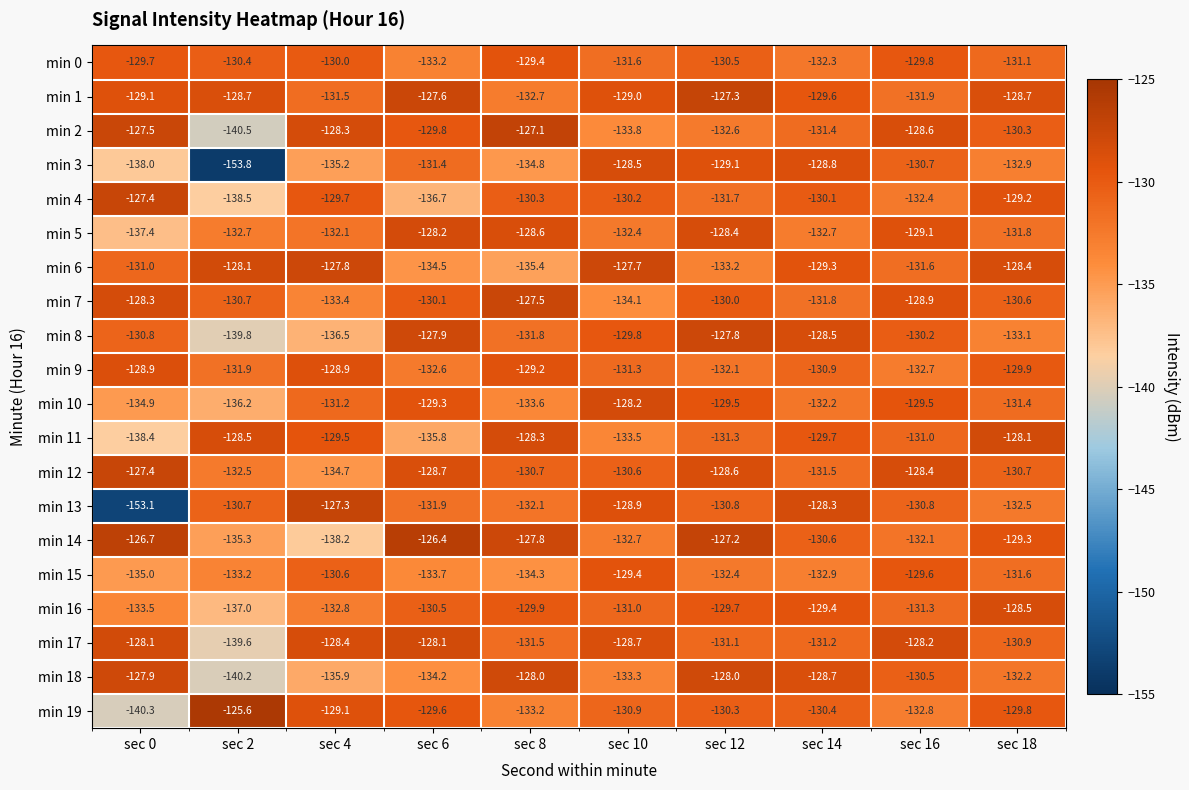

At which category is the sum across all series the highest?

sec 12